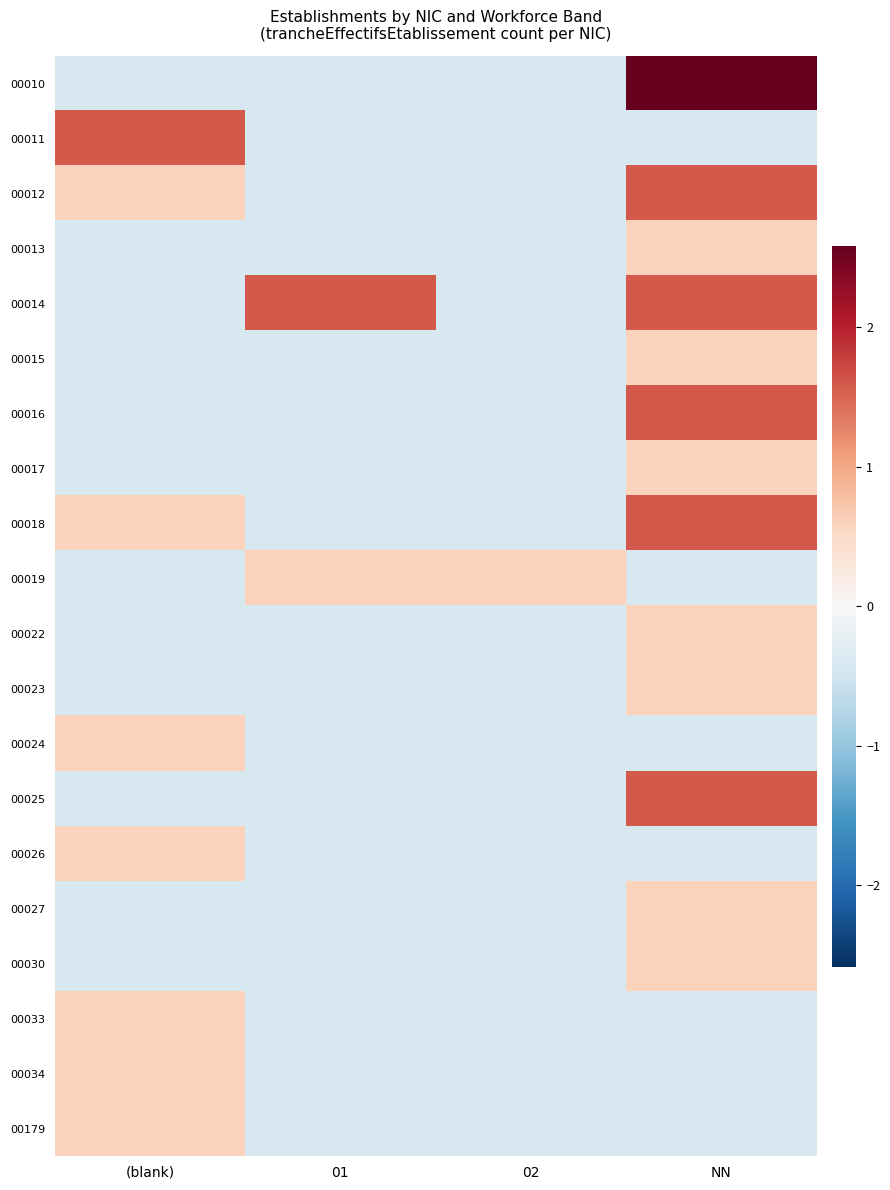

Count the number of categories in the chart.

4